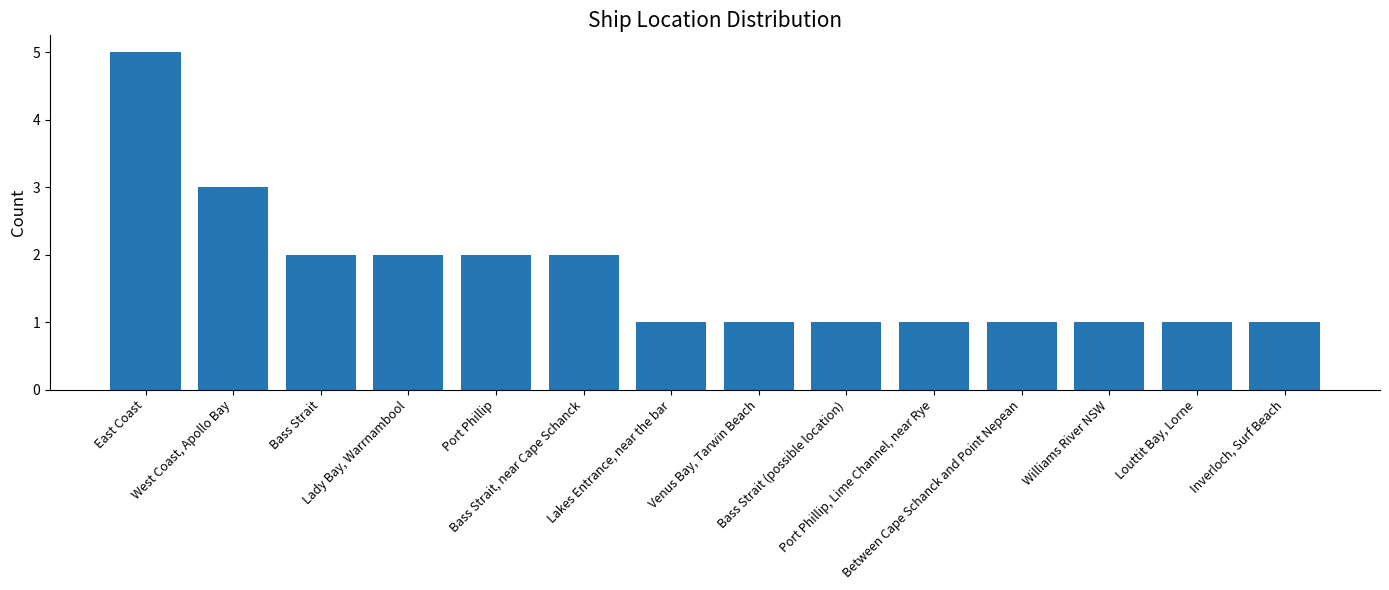

What is the difference between the maximum and minimum values?

4